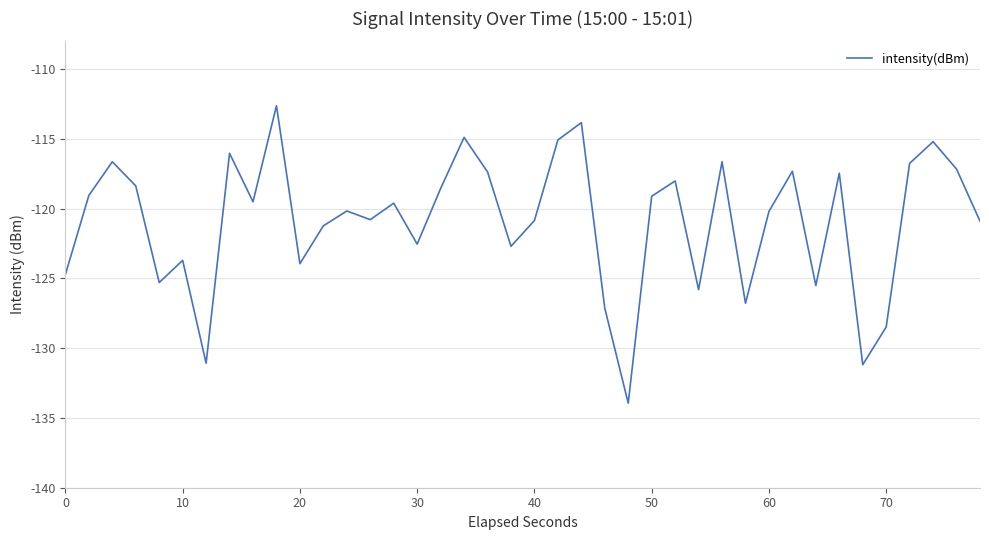

What is the difference between the maximum and minimum values?

21.3